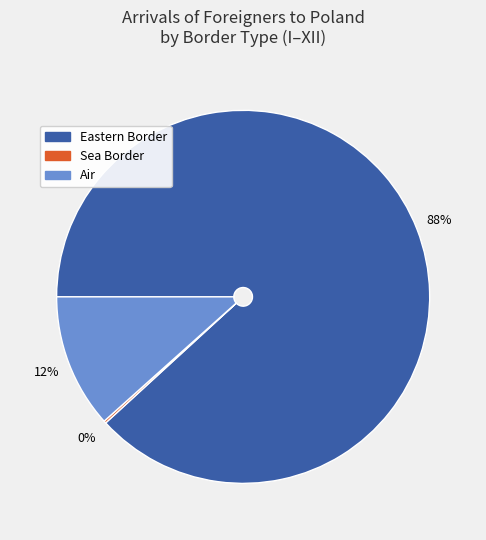

Which slice is the largest?

Eastern Border